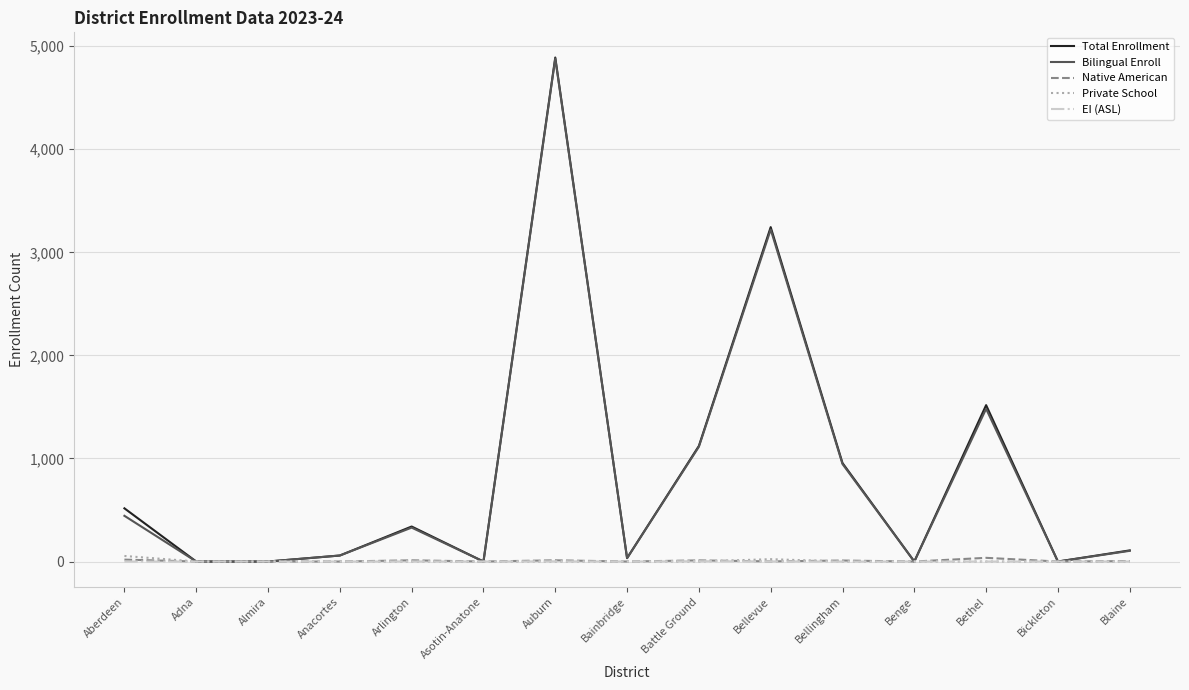

What are all the series names shown in the legend?

Total Enrollment, Bilingual Enroll, Native American, Private School, EI (ASL)